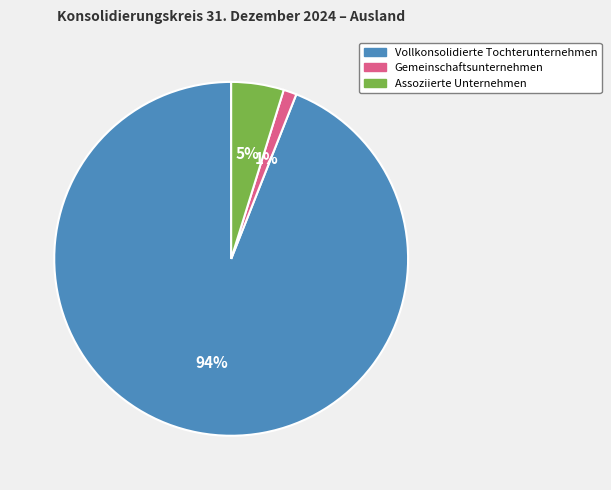

To the nearest percent, what is the difference between the Vollkonsolidierte Tochterunternehmen and Assoziierte Unternehmen slice percentages?

89%